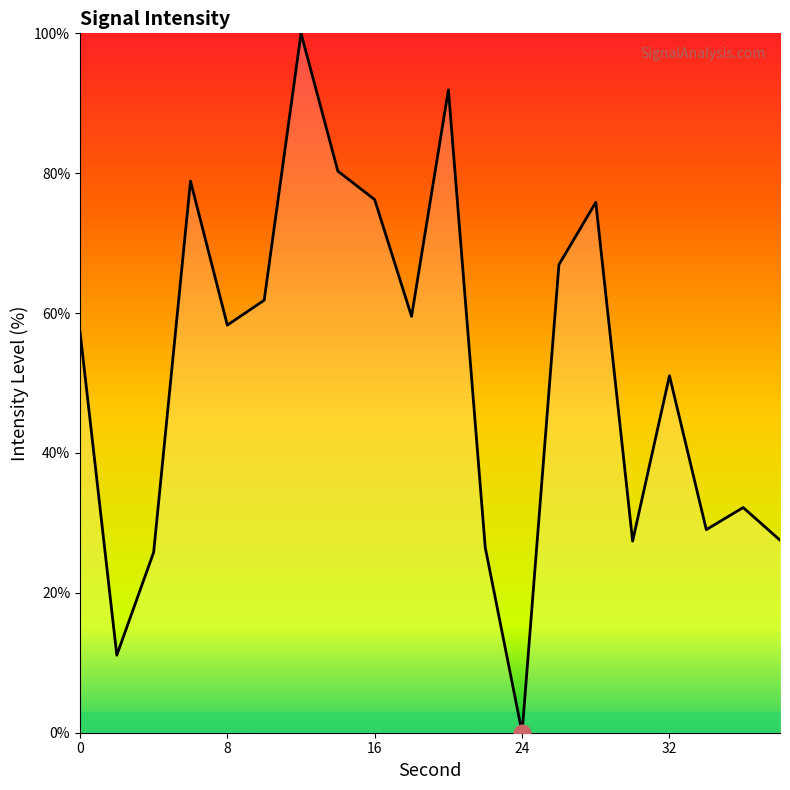

What is the difference between the maximum and minimum values?

100.0